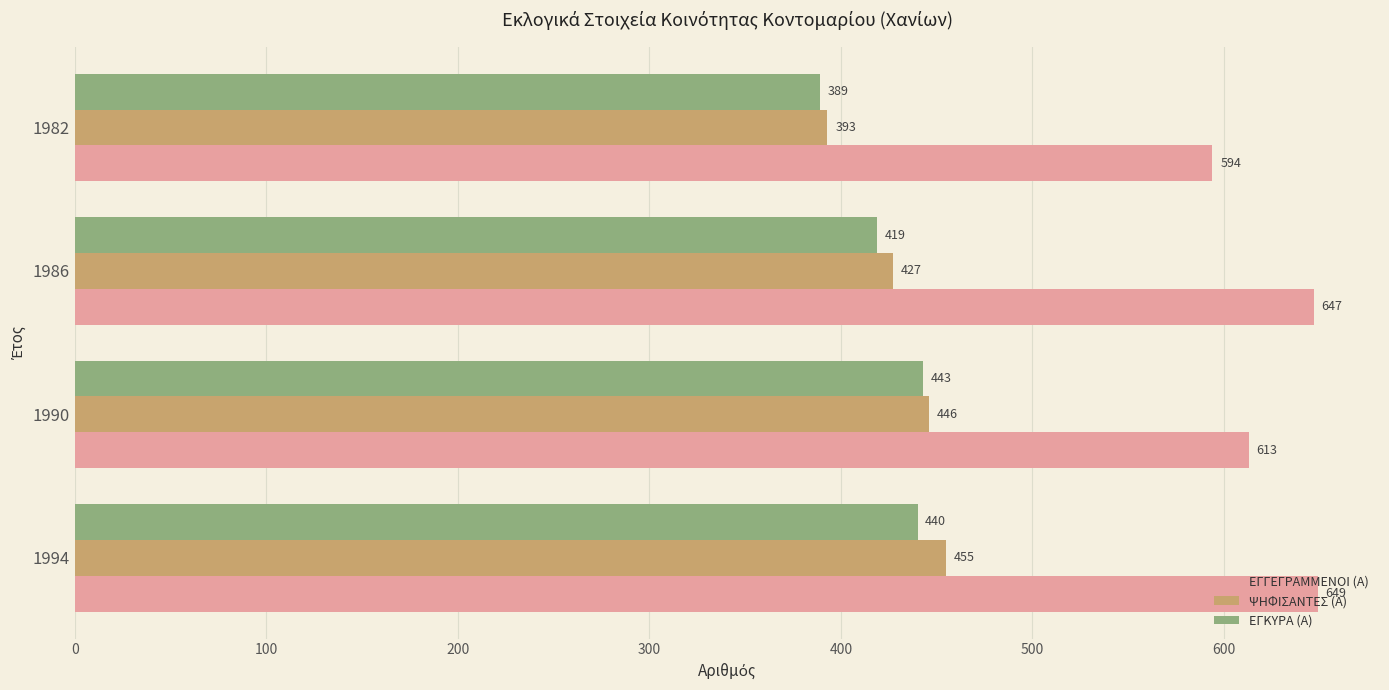

Which series has the largest range (max minus min)?

ΨΗΦΙΣΑΝΤΕΣ (Α)